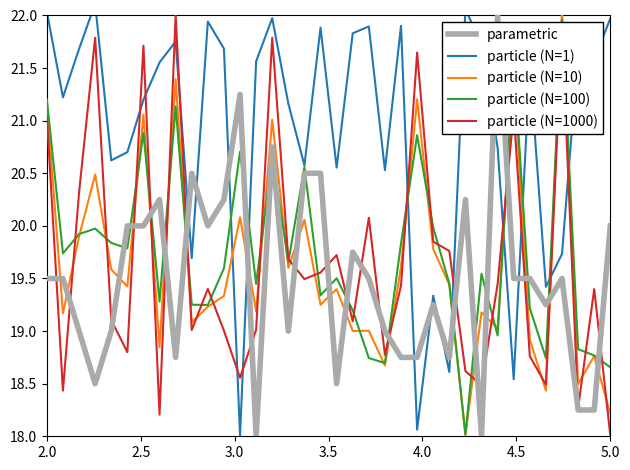

Which series ends up on top after the final intersection of parametric and particle (N=100)?

parametric